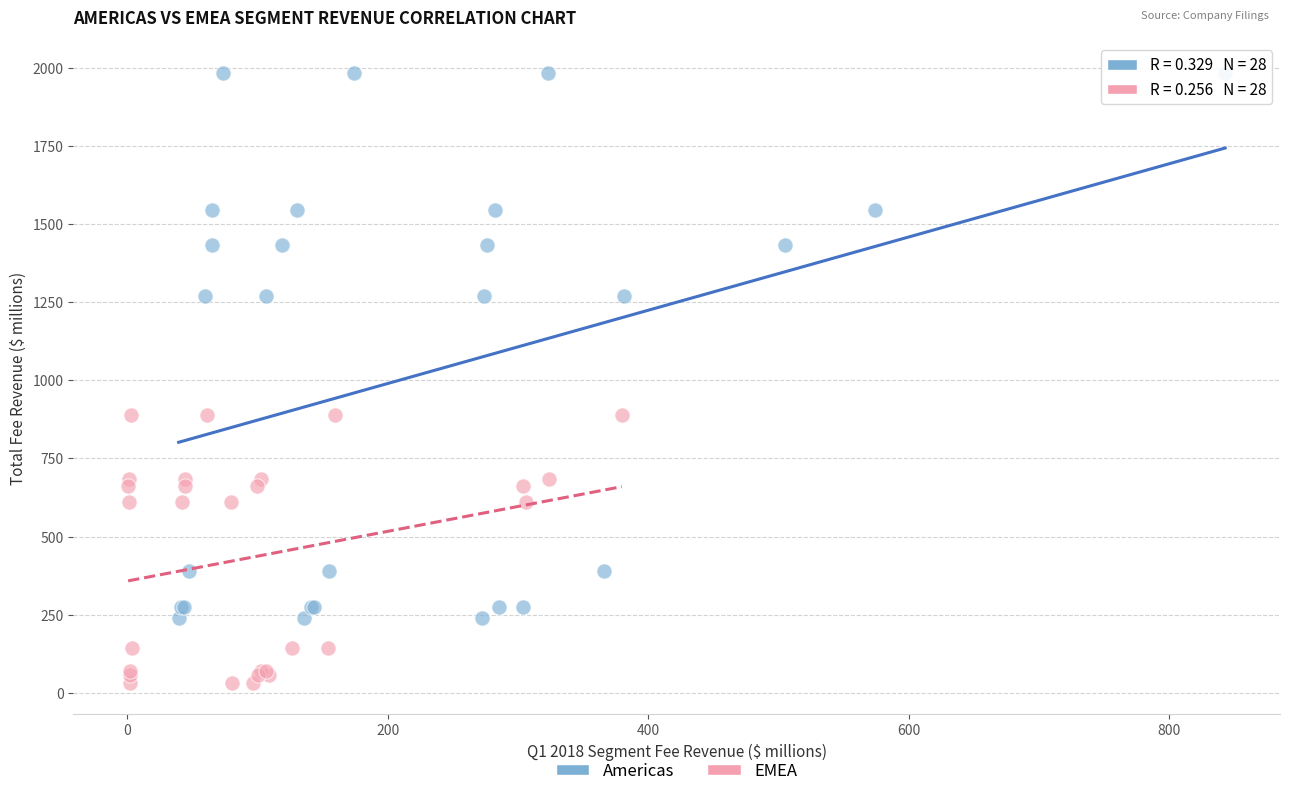

Which series reaches the maximum Y coordinate?

Americas